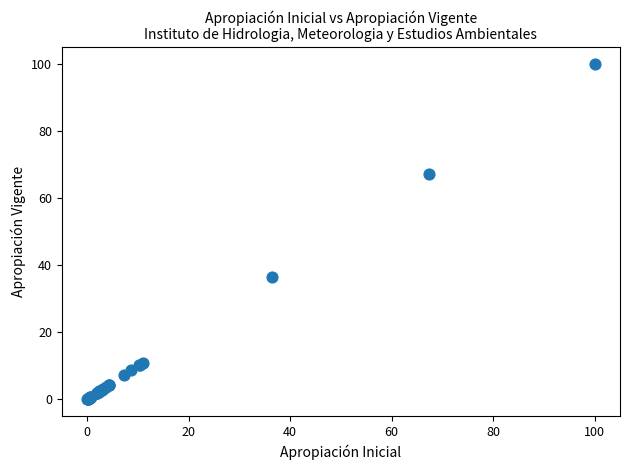

What Y value in the scatter plot is closest to 50?

36.5